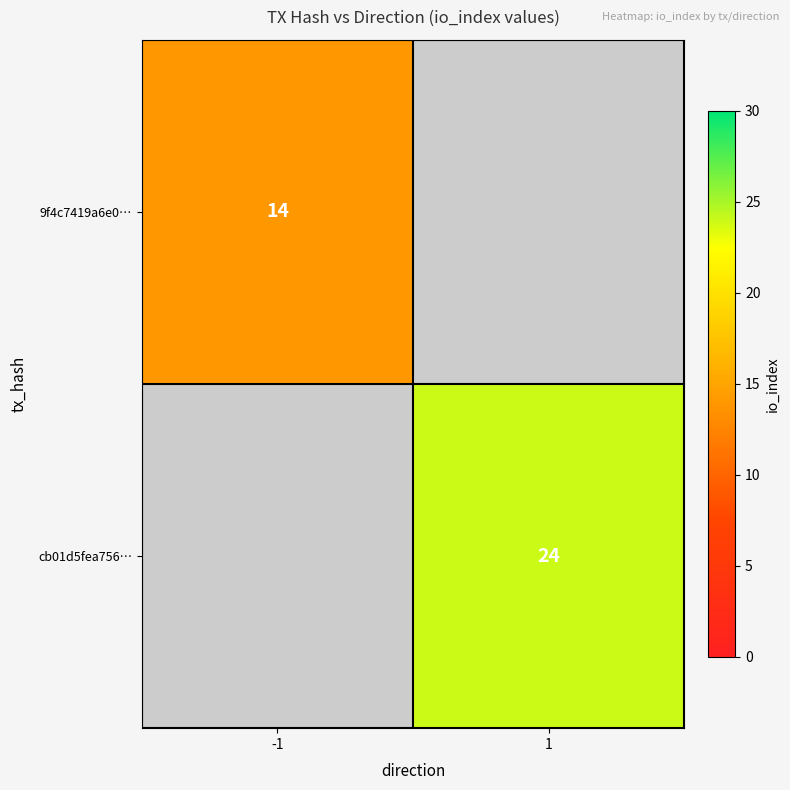

True or false: 9f4c7419a6e0… has a value of 14 at -1.

True